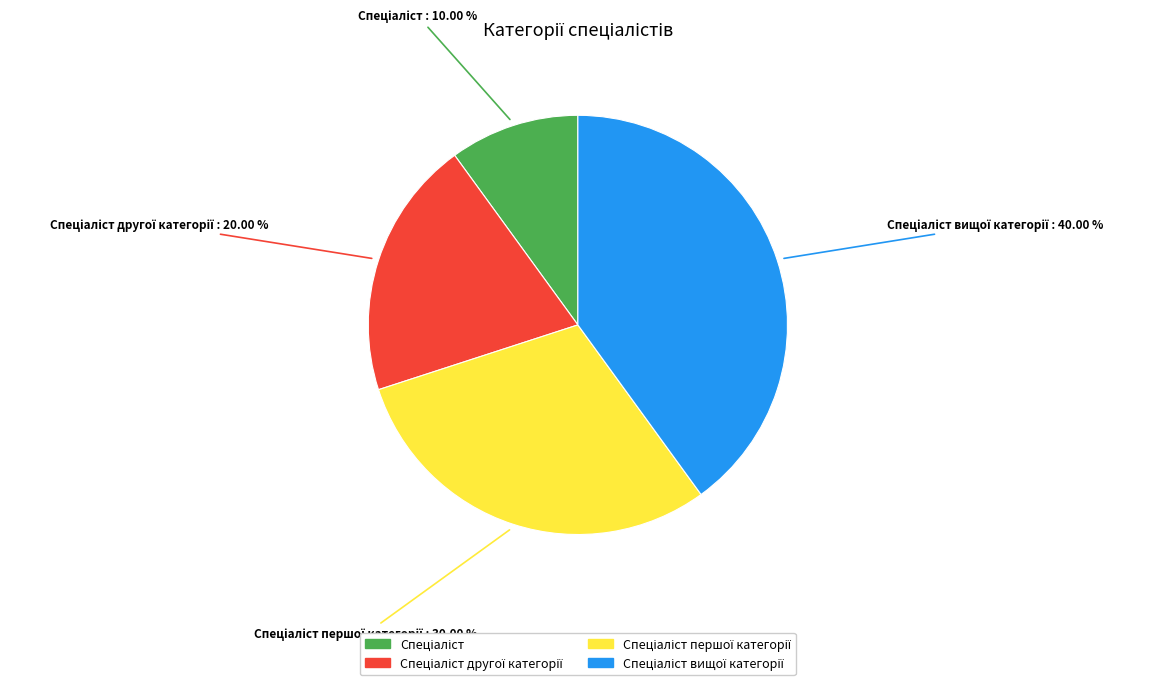

Is there any slice that represents more than half of the pie?

No